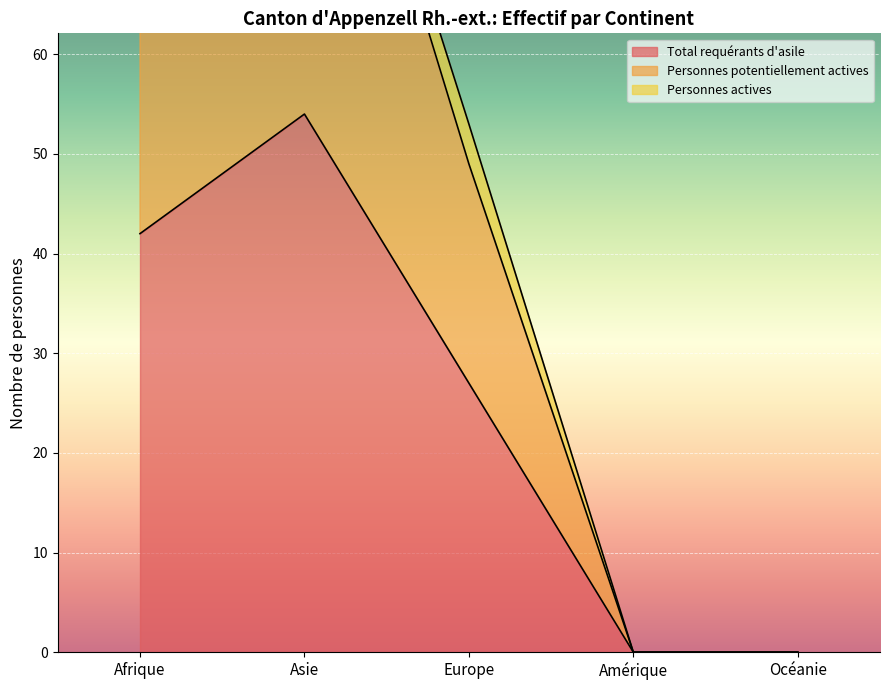

True or false: Total requérants d'asile and Personnes potentiellement actives cross at least once.

False